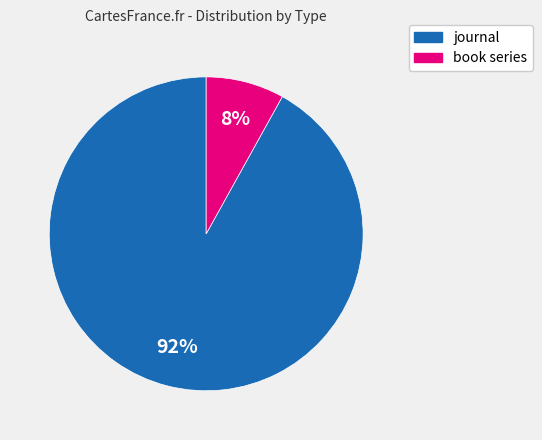

To the nearest percent, what percentage of the pie is book series?

8%